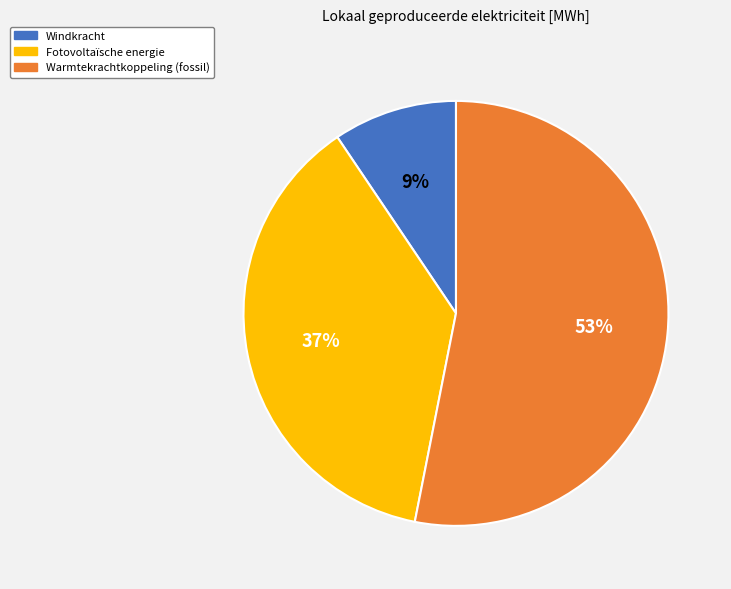

How many segments does this pie chart have?

3